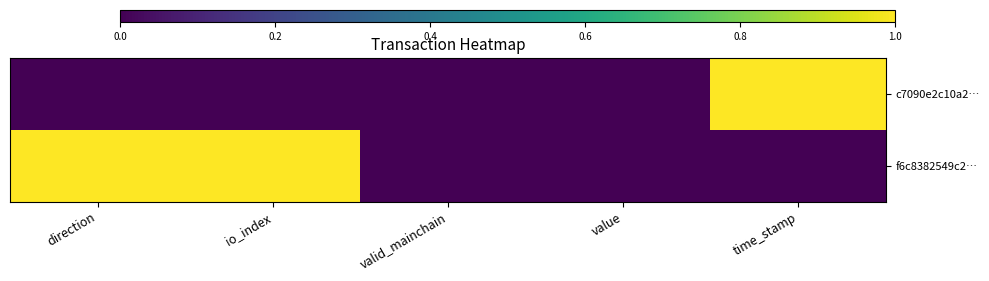

Reading right to left, extract all data points from this chart.

c7090e2c10a2…: time_stamp=1	value=0	valid_mainchain=0	io_index=0	direction=0
f6c8382549c2…: time_stamp=0	value=0	valid_mainchain=0	io_index=1	direction=1